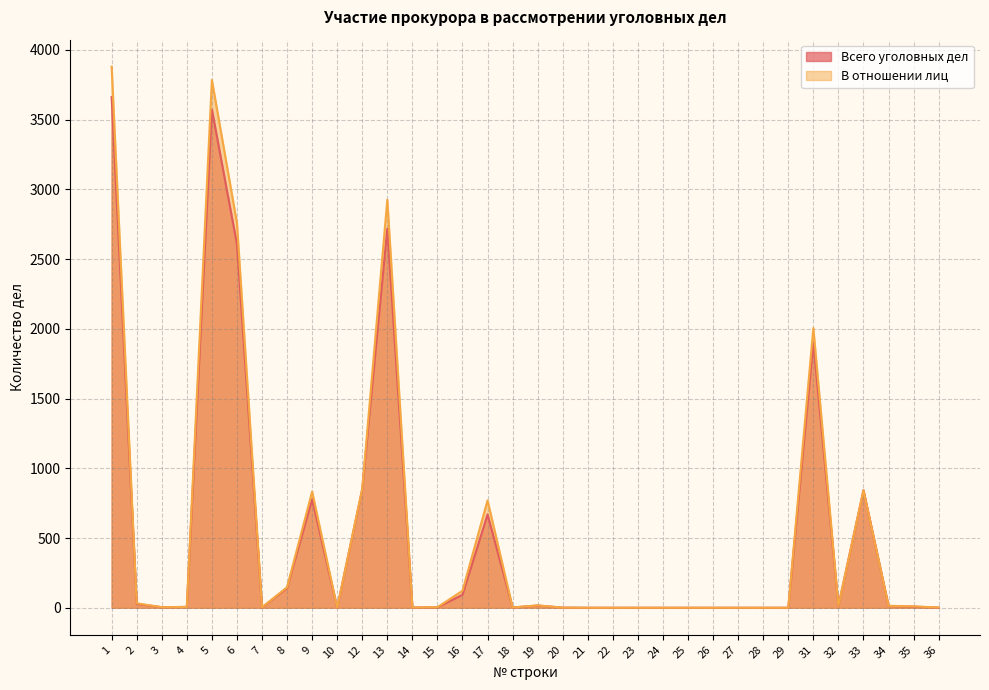

What are all the series names shown in the legend?

Всего уголовных дел, В отношении лиц